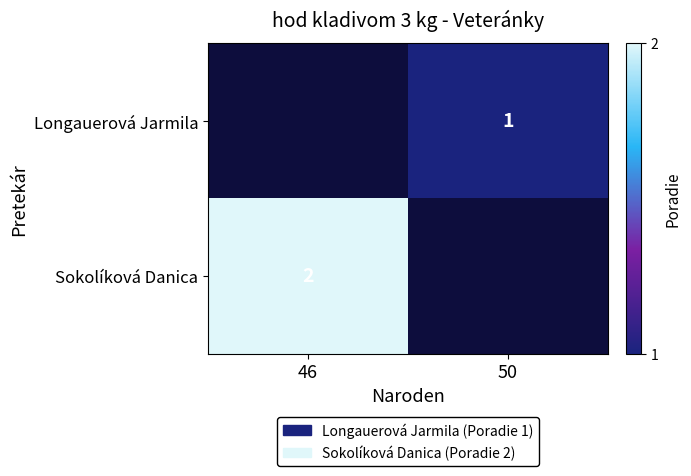

Rank the series by their average value, from lowest to highest.

Longauerová Jarmila, Sokolíková Danica